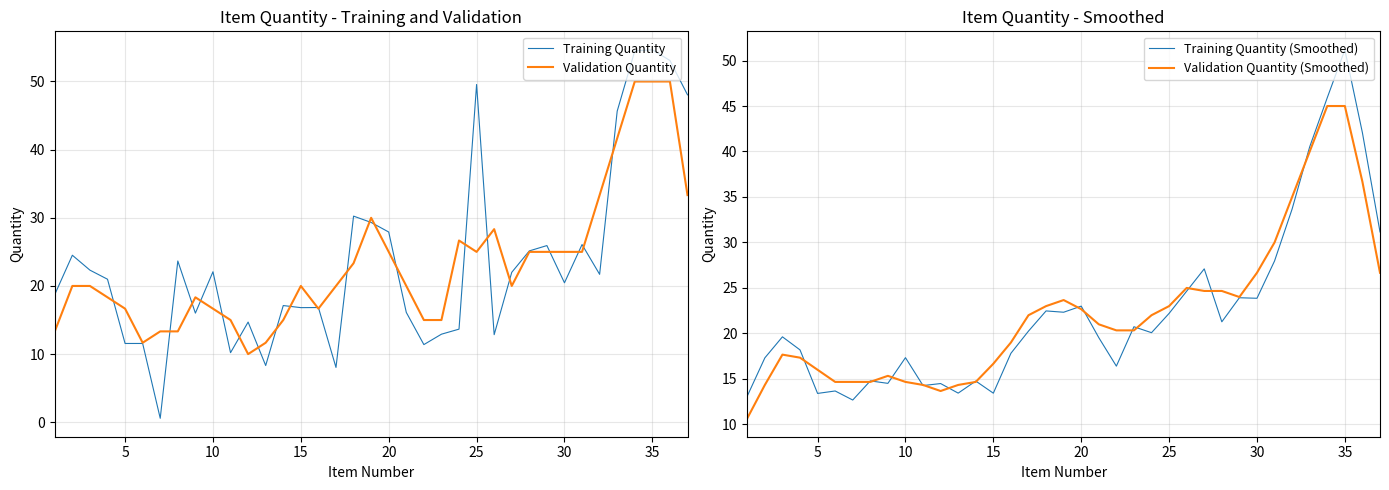

List the series in order of their peak value, lowest first.

Validation Quantity (Smoothed), Validation Quantity, Training Quantity (Smoothed), Training Quantity